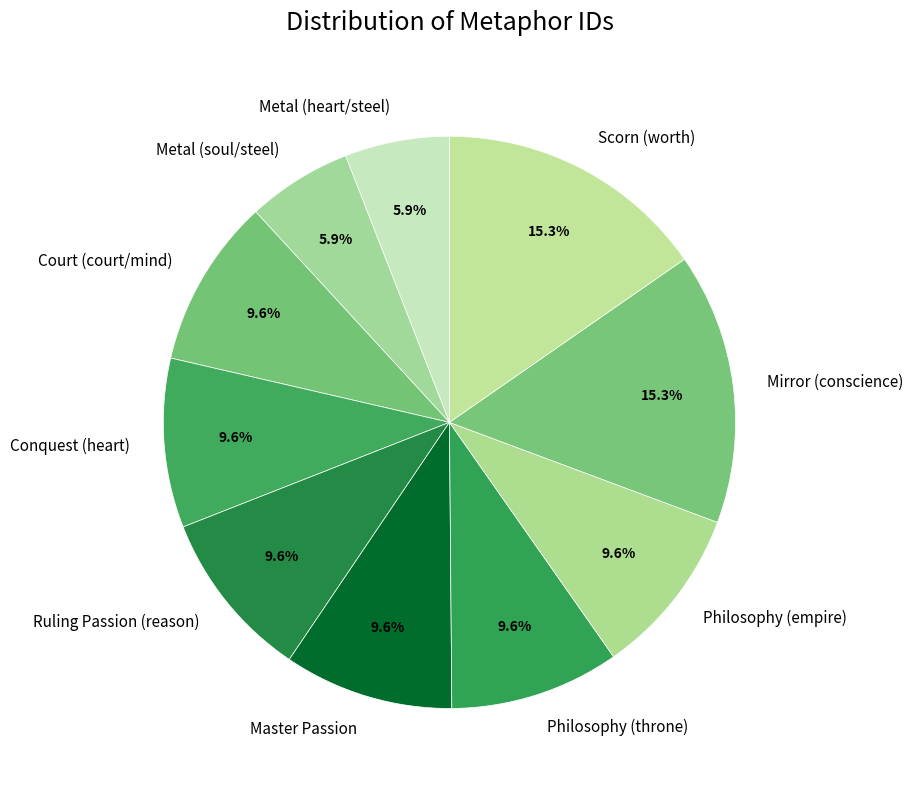

How many slices are in this pie chart?

10